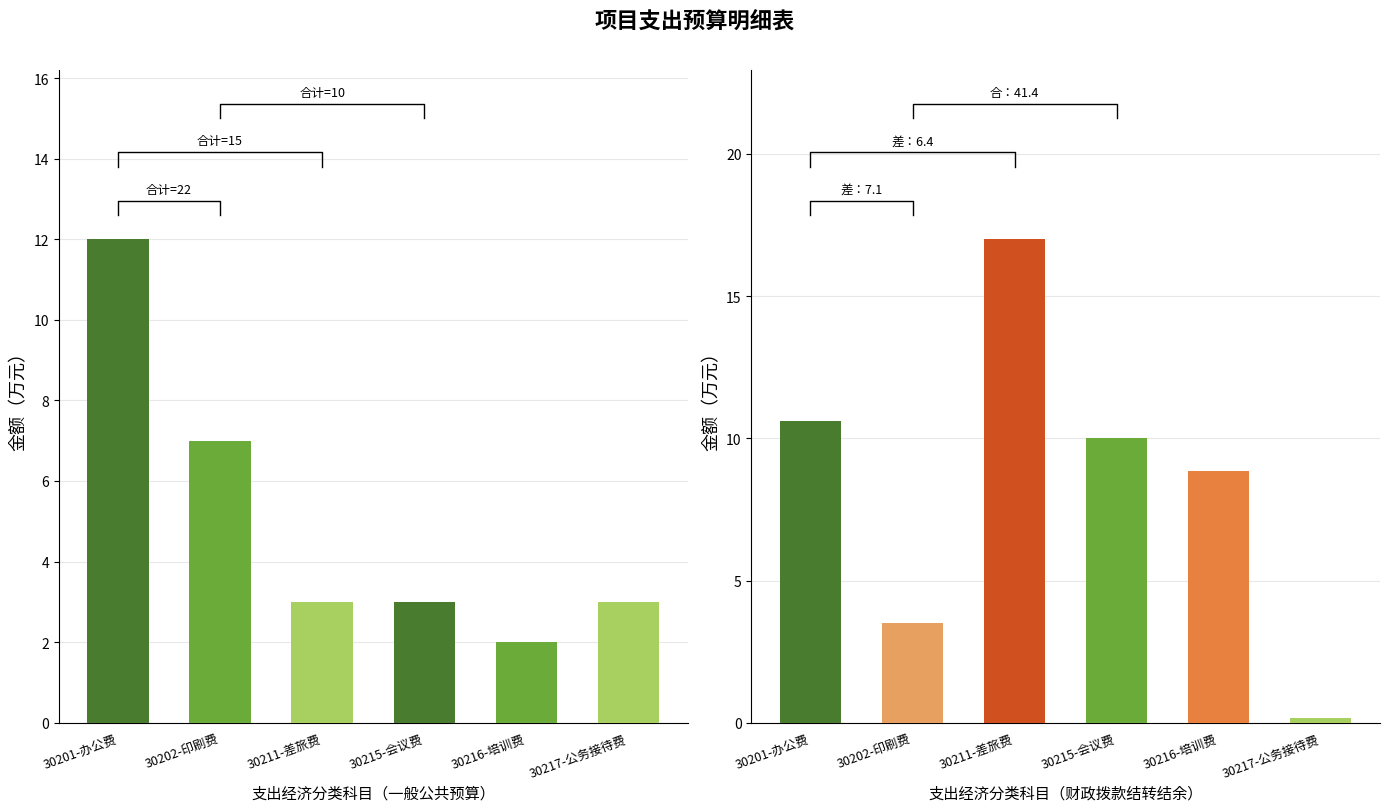

What is the difference between the 一般公共预算 values at 30201-办公费 and 30216-培训费?

10.0